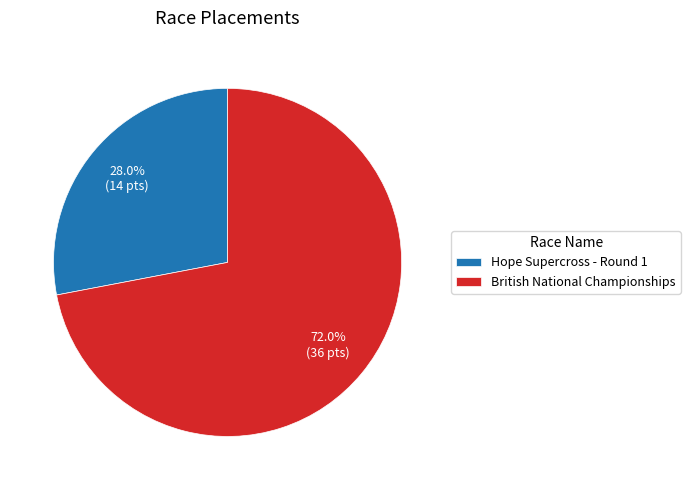

To the nearest percent, what is the difference between the British National Championships and Hope Supercross - Round 1 slice percentages?

44%